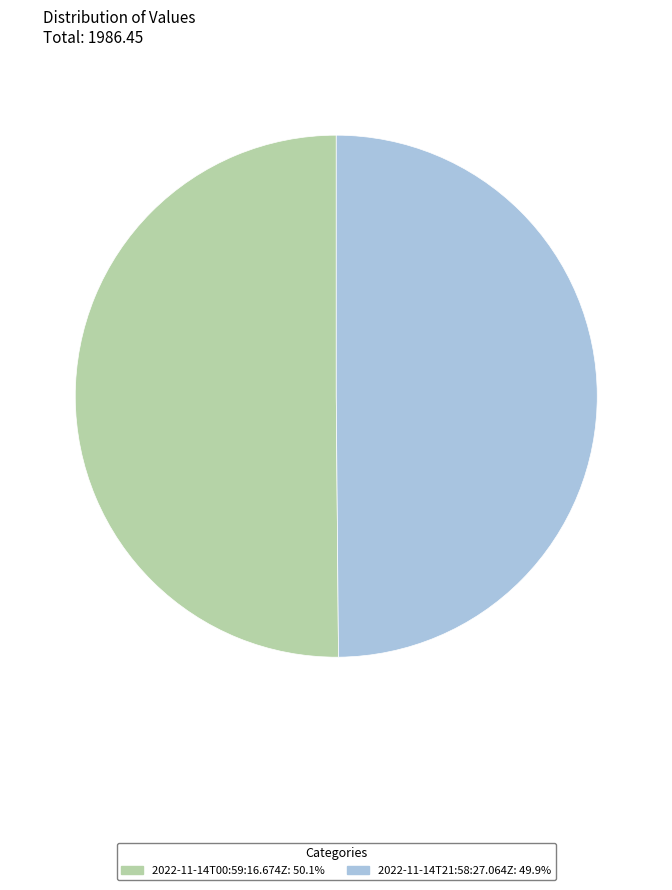

Do 2022-11-14T00:59:16.674Z: 50.1% and 2022-11-14T21:58:27.064Z: 49.9% together represent more than half of the pie?

Yes